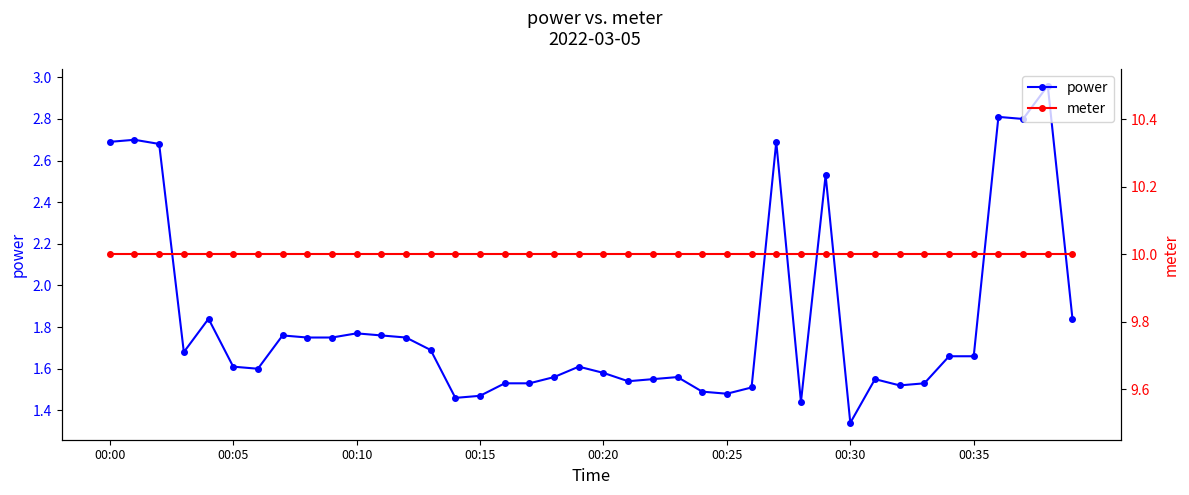

Reading left to right, transcribe all the data shown in this chart.

power: 2.7	2.7	2.7	1.7	1.8	1.6	1.6	1.8	1.8	1.8	1.8	1.8	1.8	1.7	1.5	1.5	1.5	1.5	1.6	1.6	1.6	1.5	1.6	1.6	1.5	1.5	1.5	2.7	1.4	2.5	1.3	1.6	1.5	1.5	1.7	1.7	2.8	2.8	3.0	1.8
meter: 10.0	10.0	10.0	10.0	10.0	10.0	10.0	10.0	10.0	10.0	10.0	10.0	10.0	10.0	10.0	10.0	10.0	10.0	10.0	10.0	10.0	10.0	10.0	10.0	10.0	10.0	10.0	10.0	10.0	10.0	10.0	10.0	10.0	10.0	10.0	10.0	10.0	10.0	10.0	10.0